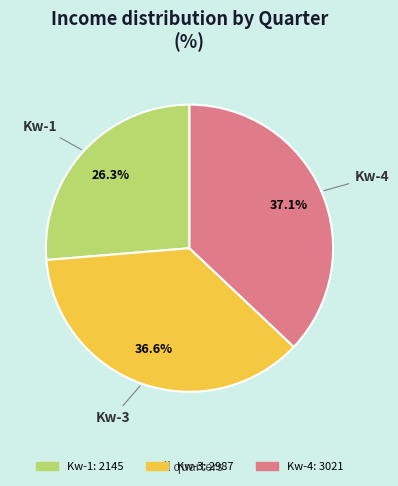

Is there any slice that represents more than half of the pie?

No